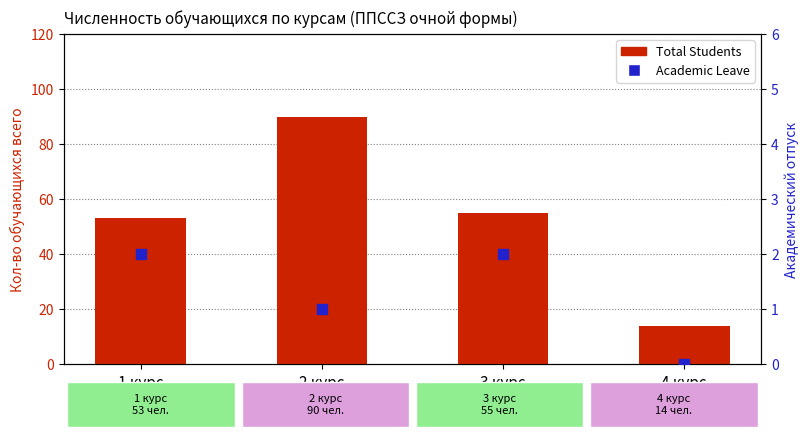

Which series has the largest total across all categories?

Total Students